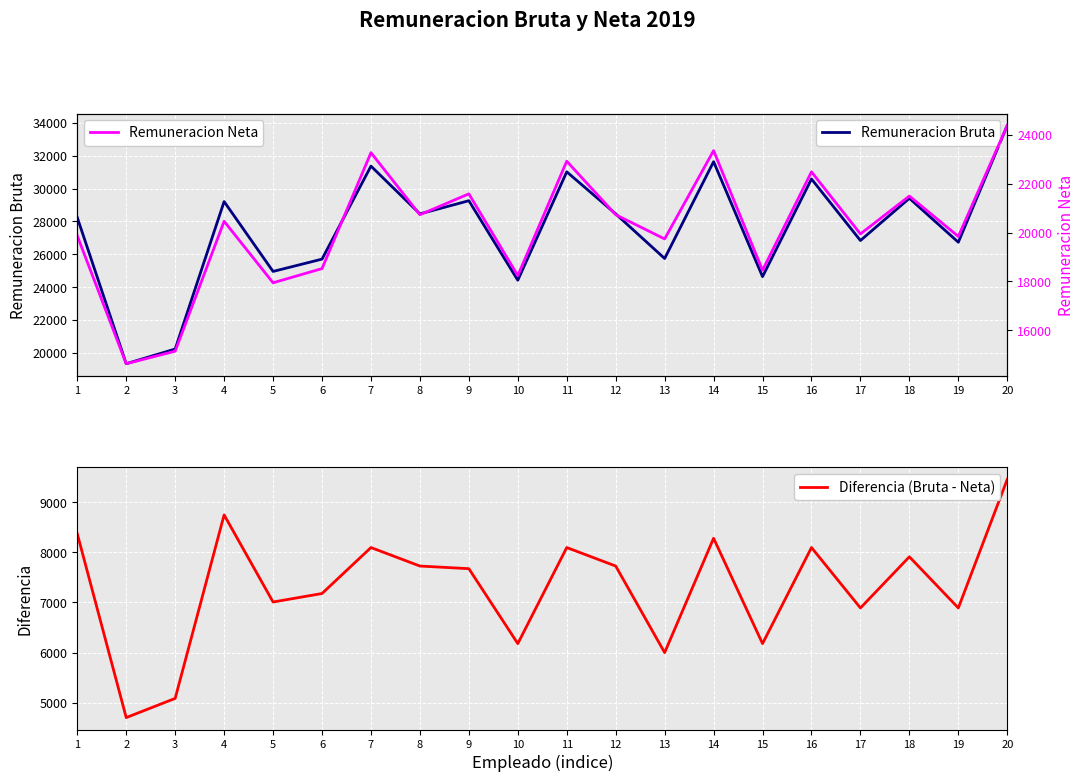

Where is the first local maximum for Remuneracion Bruta?

4